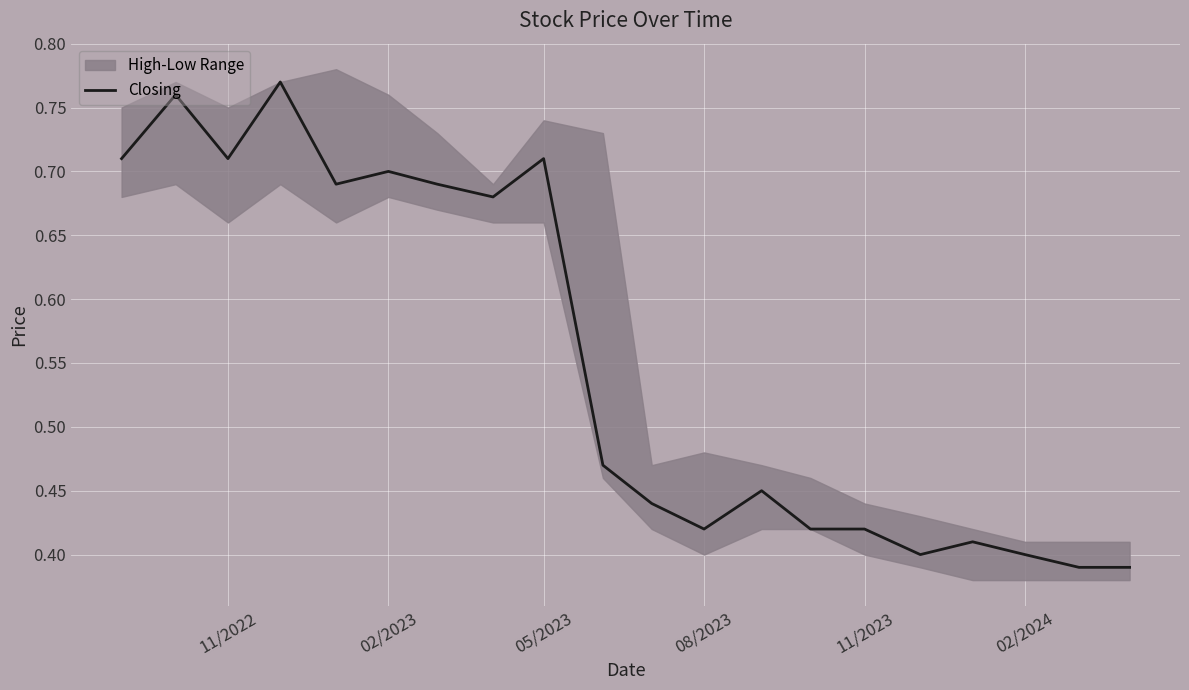

The value of Closing at 08/2023 is 0.2. True or false?

False